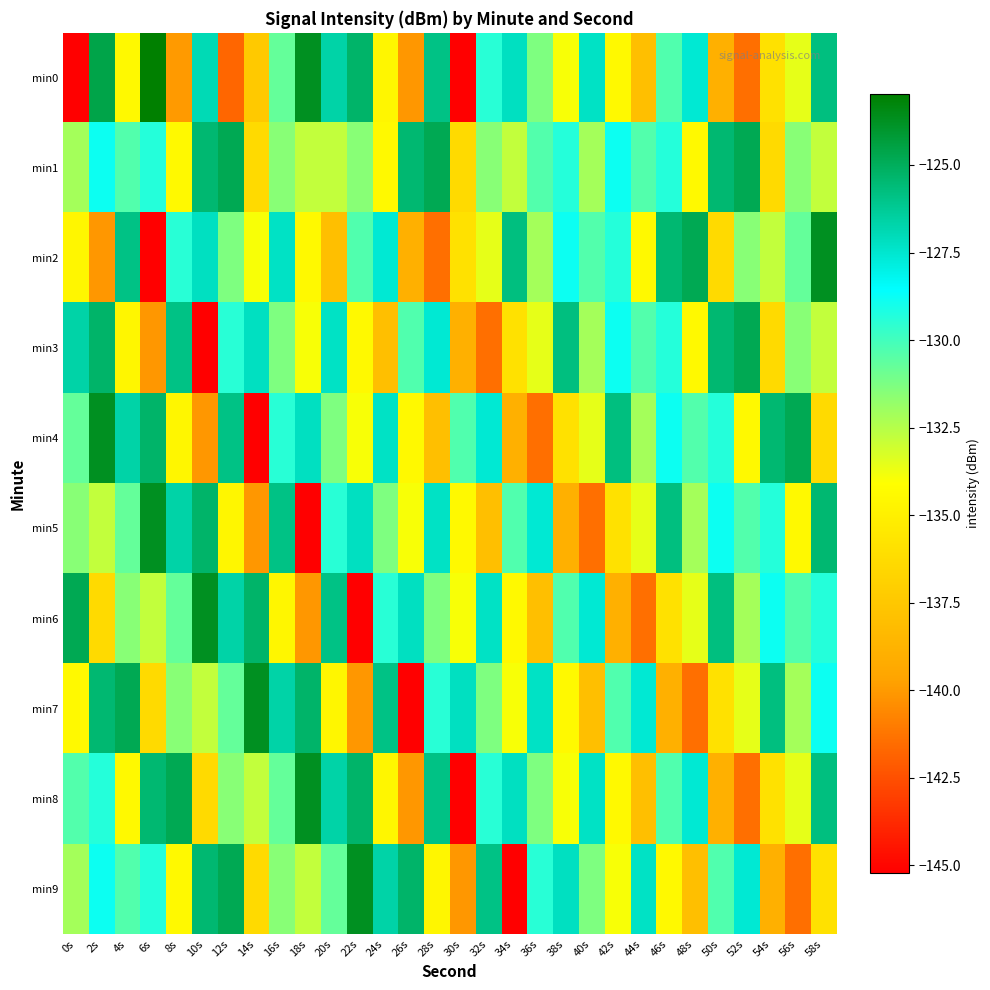

List the series in order of their peak value, highest first.

min0, min2, min4, min5, min6, min7, min8, min9, min1, min3